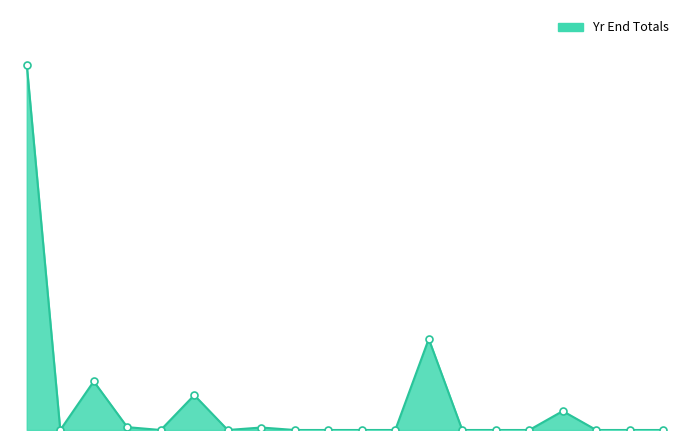

At which category does the chart reach its peak across all series?

Allegheny